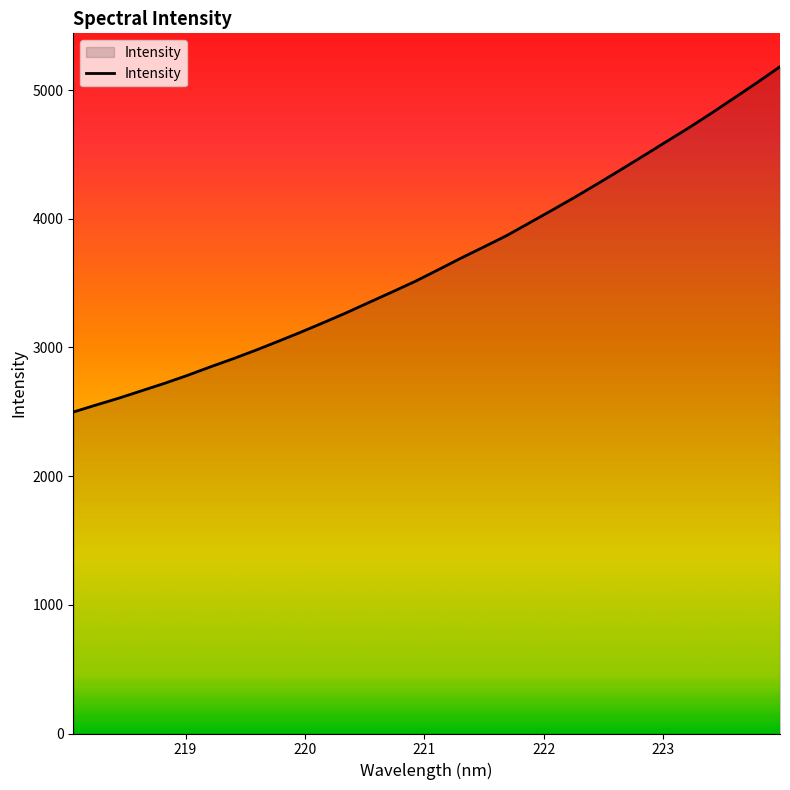

How many lines are shown in the chart?

1